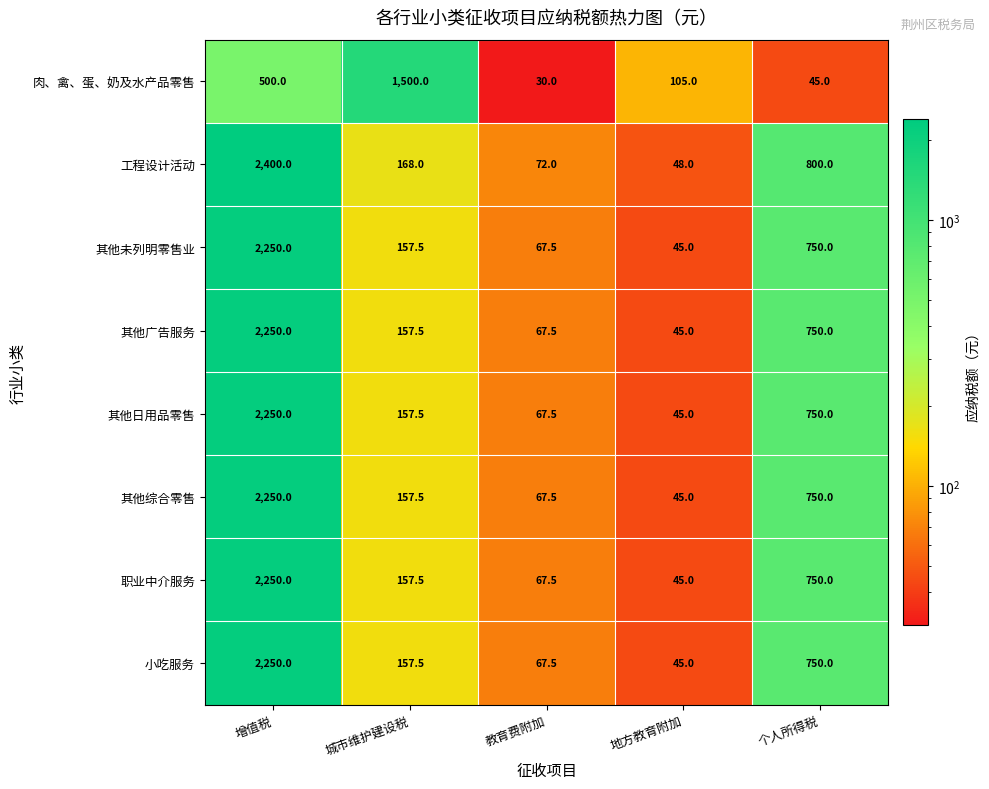

What is the spread (max minus min) of values at 城市维护建设税?

1342.5